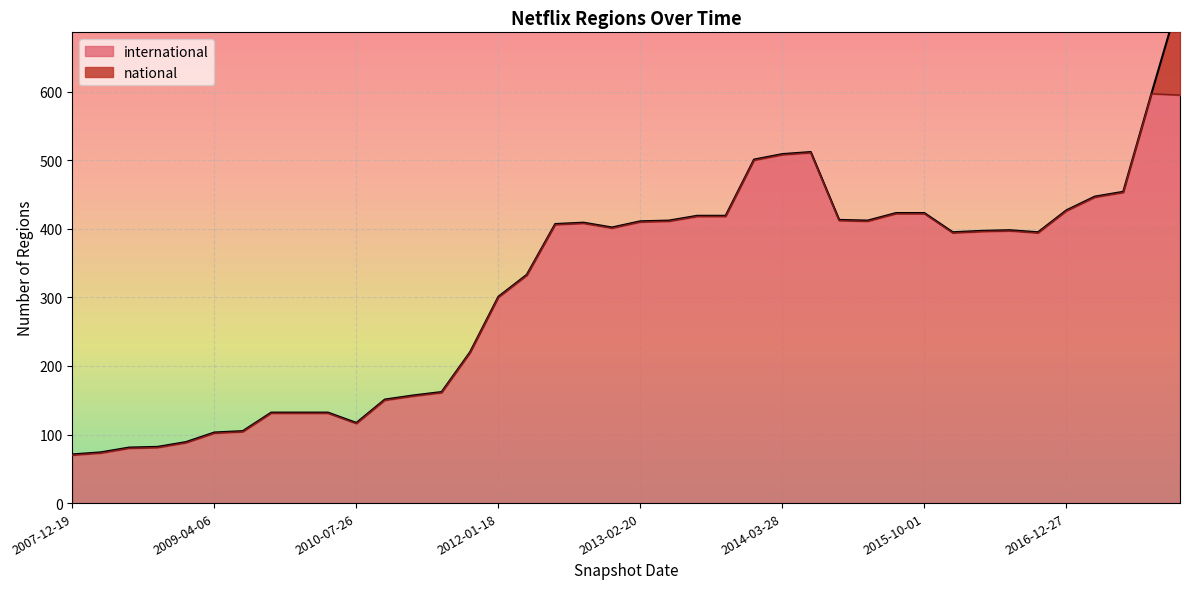

Is it true that the value at 2009-12-16 is 192?

False